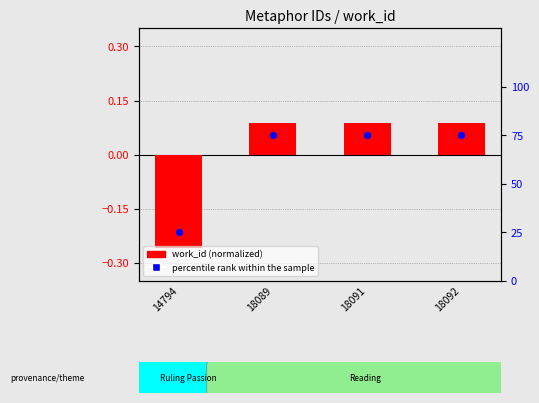

At how many categories does at least one series exceed 52?

3